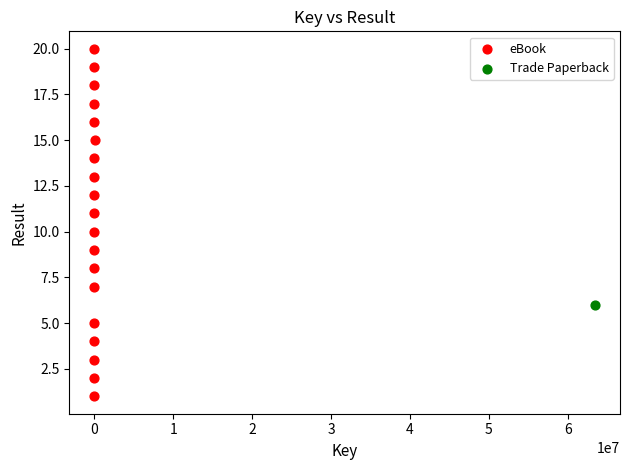

What are all the series names shown in the legend?

eBook, Trade Paperback